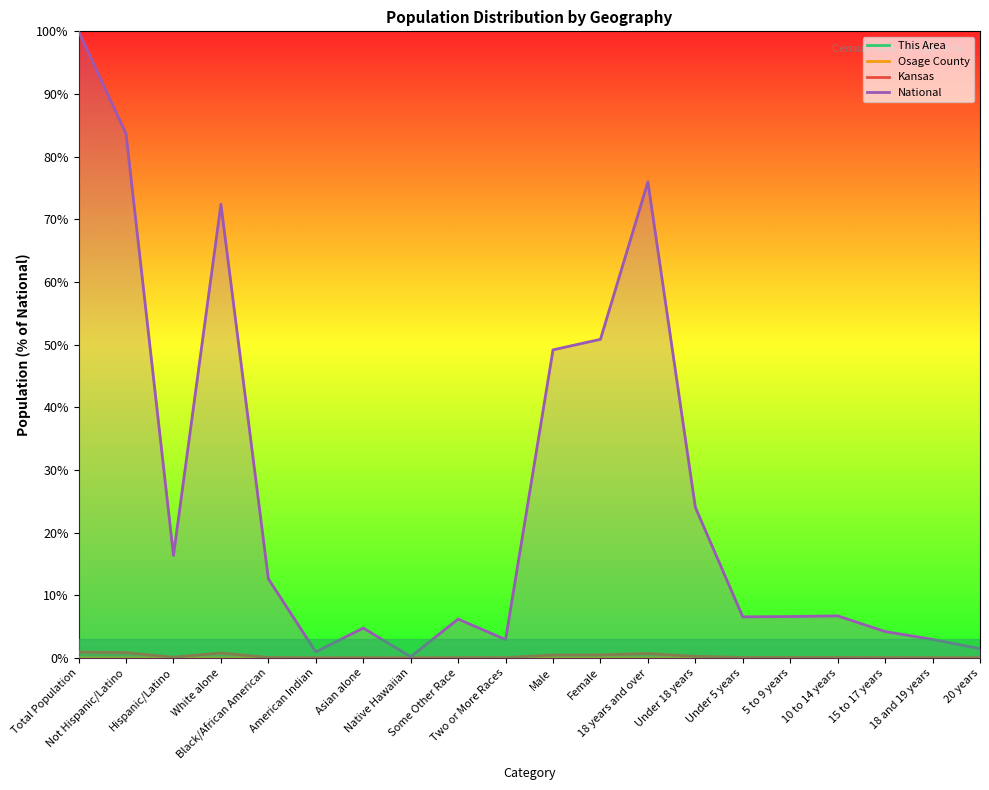

True or false: This Area and Kansas intersect in this chart.

False